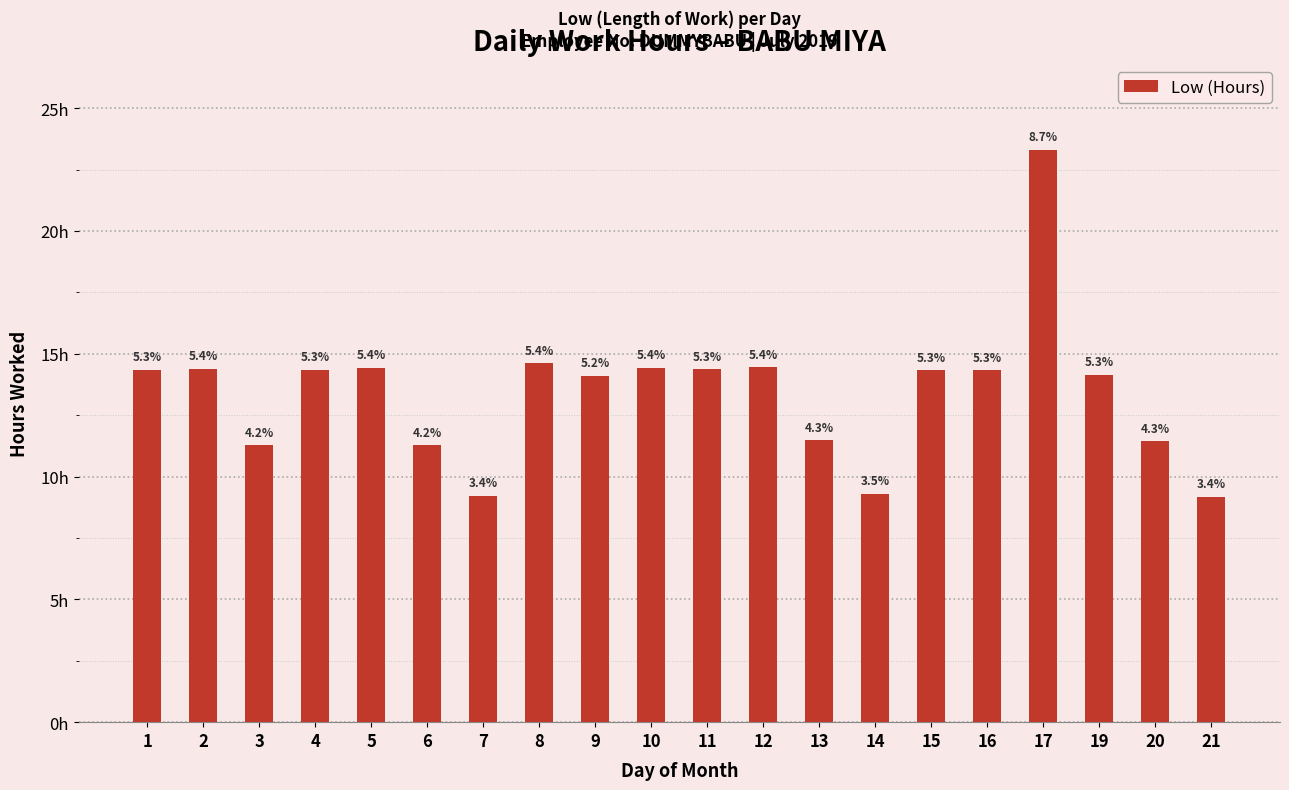

What is the value of the 10th bar from the left?

14.4